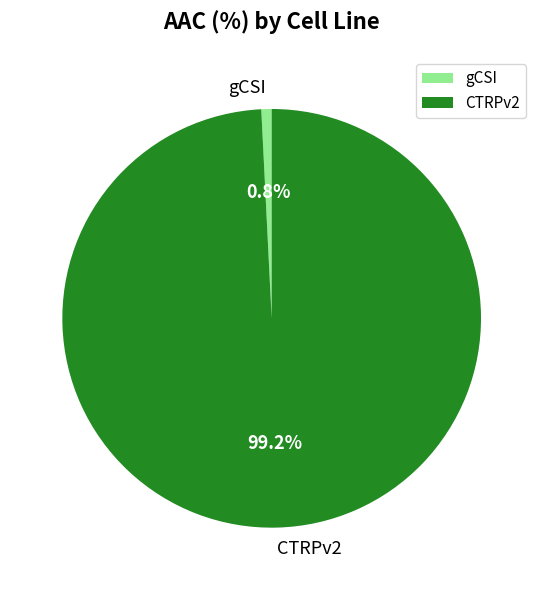

Does any single category account for the majority?

Yes